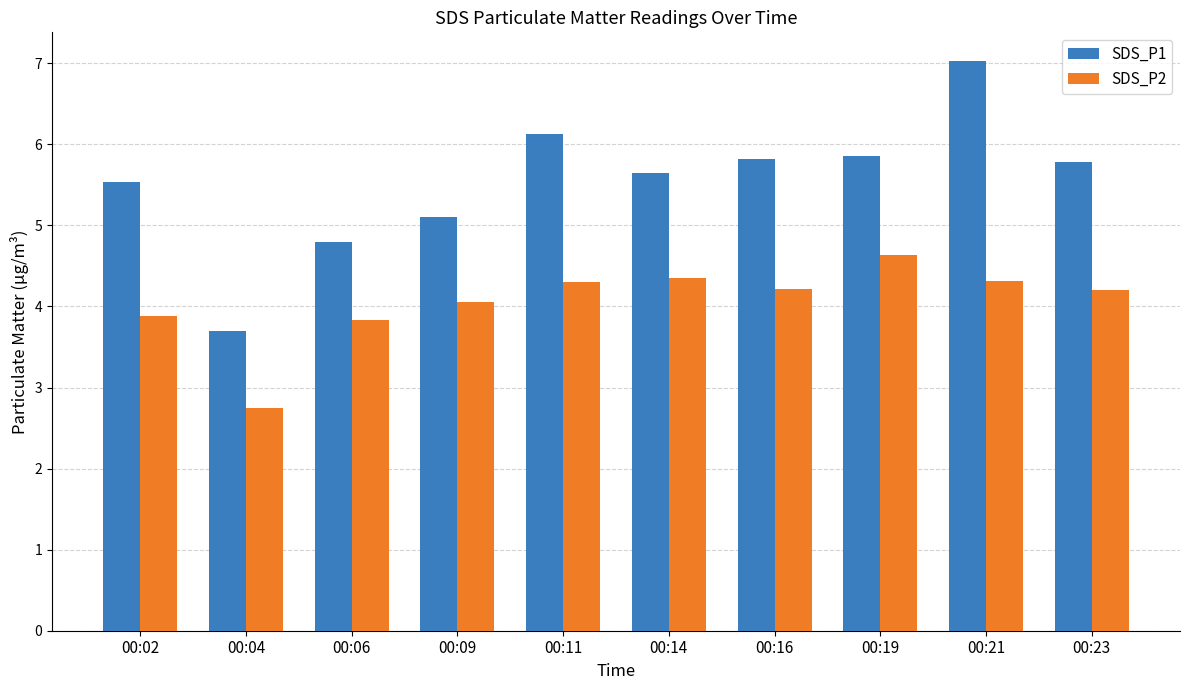

What is the average value of the SDS_P2 series?

4.1